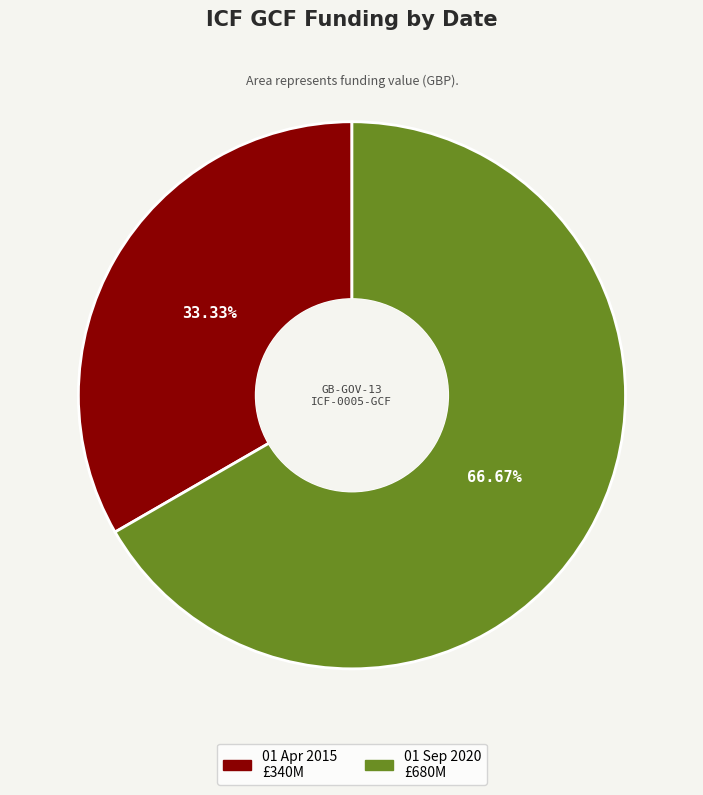

True or false: 01 Apr 2015 accounts for 33% of the total.

True